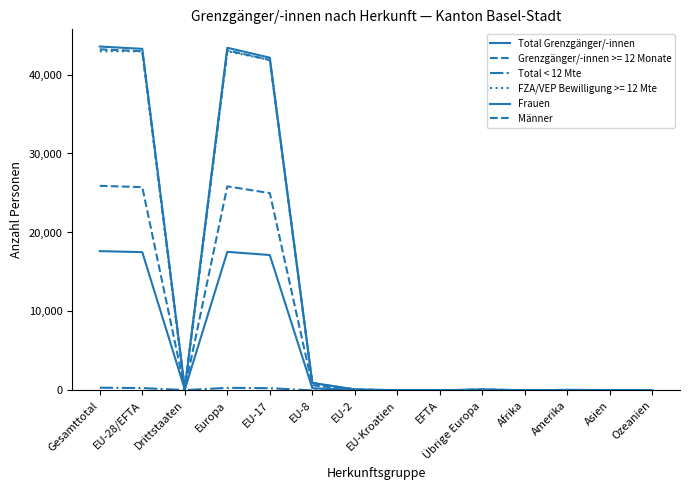

What is the difference between the maximum and second lowest values in the Total < 12 Mte series?

349